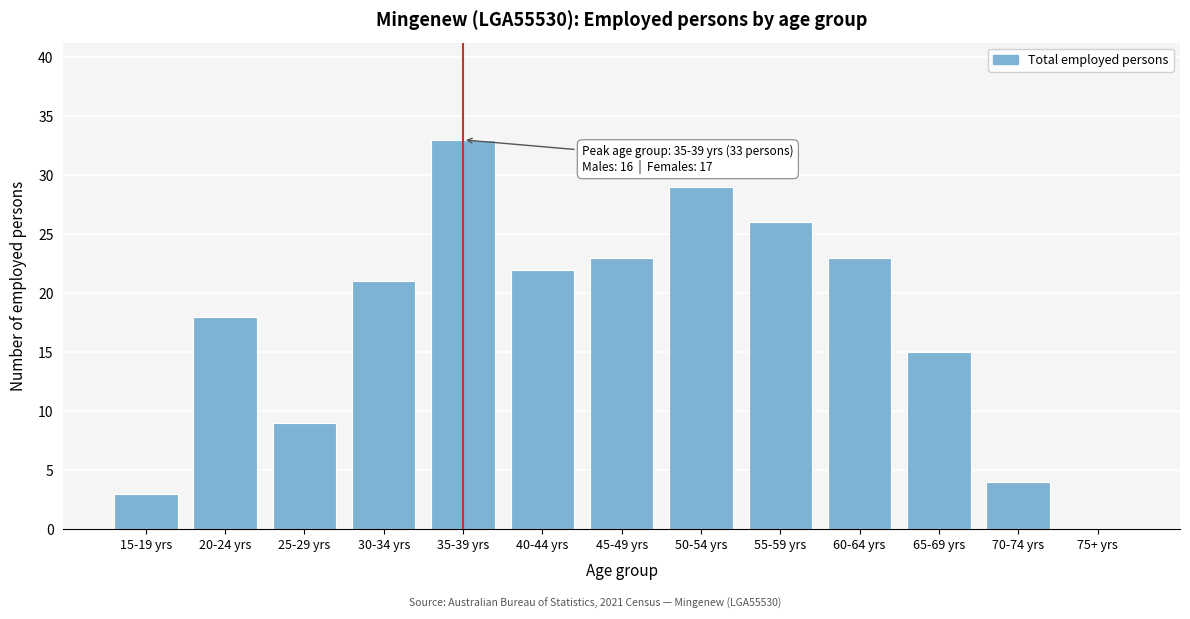

Reading right to left, extract all data points from this chart.

75+ yrs=0	70-74 yrs=4	65-69 yrs=15	60-64 yrs=23	55-59 yrs=26	50-54 yrs=29	45-49 yrs=23	40-44 yrs=22	35-39 yrs=33	30-34 yrs=21	25-29 yrs=9	20-24 yrs=18	15-19 yrs=3